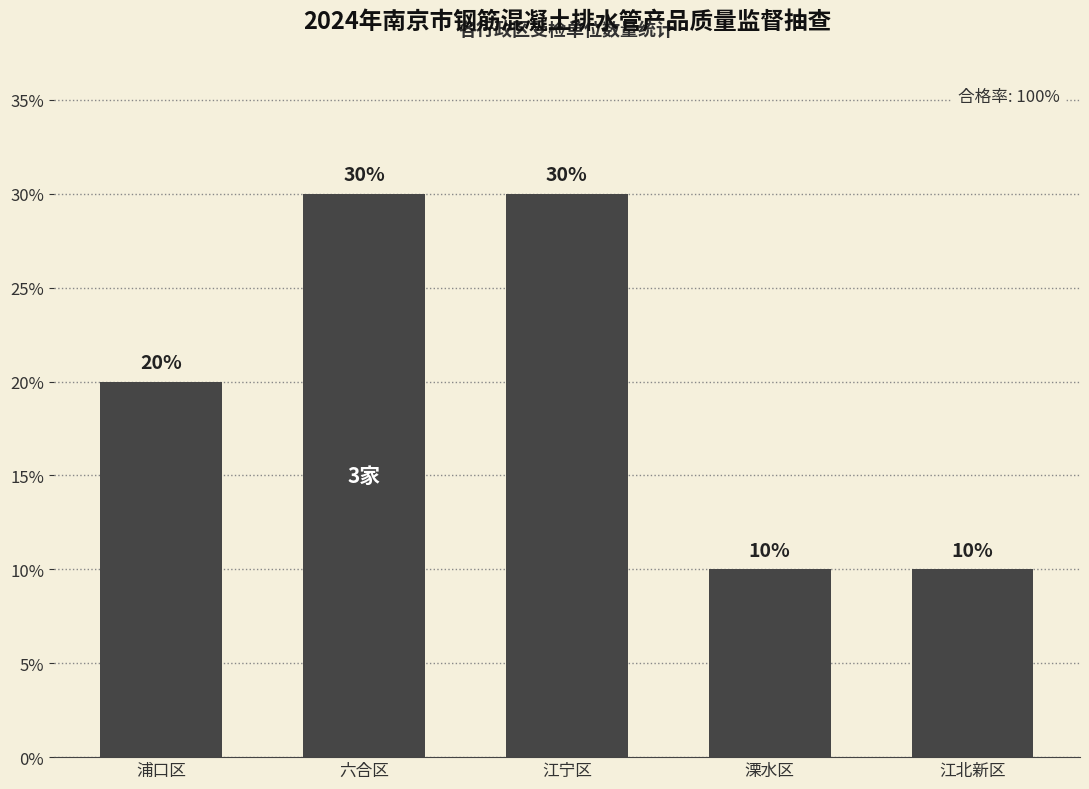

True or false: the data shows 28 at 浦口区.

False